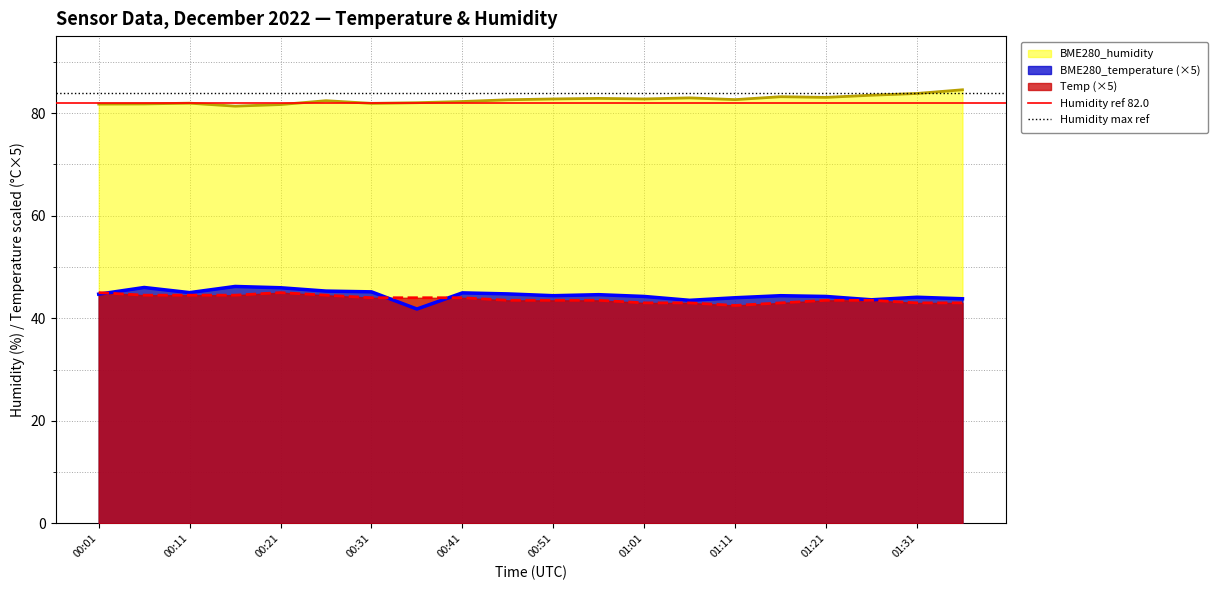

True or false: BME280_temperature (×5) and BME280_humidity intersect in this chart.

False